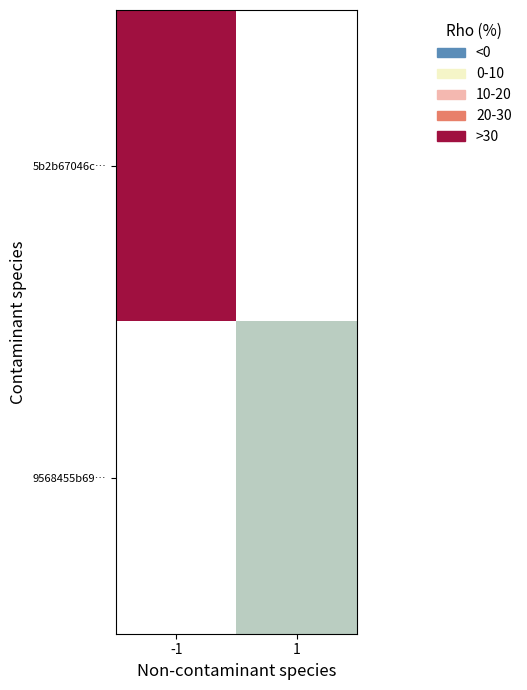

Count the number of categories in the chart.

2